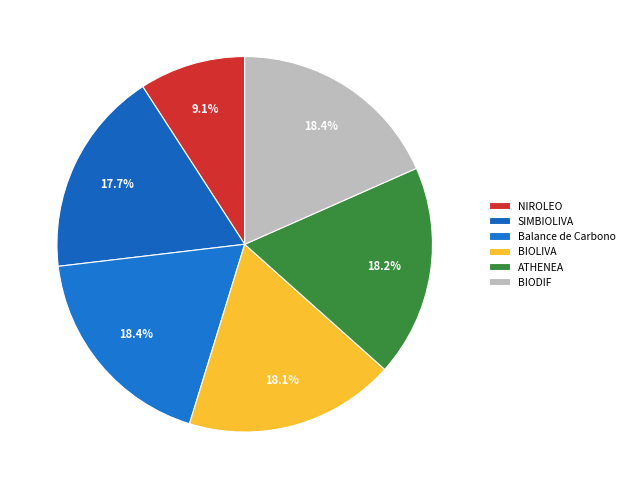

What is the smallest slice in the pie chart?

NIROLEO